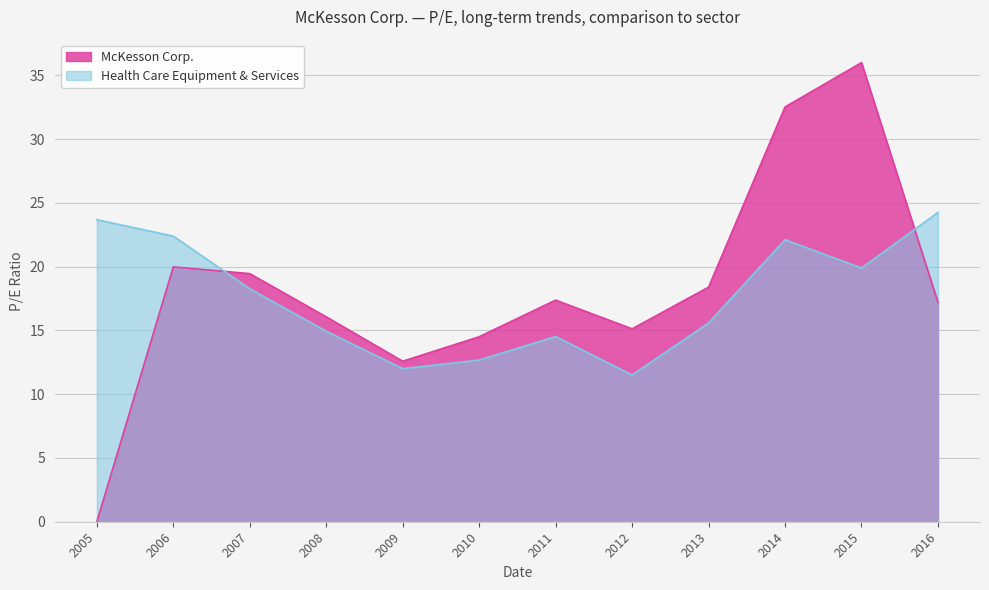

What is the greatest value displayed?

36.0